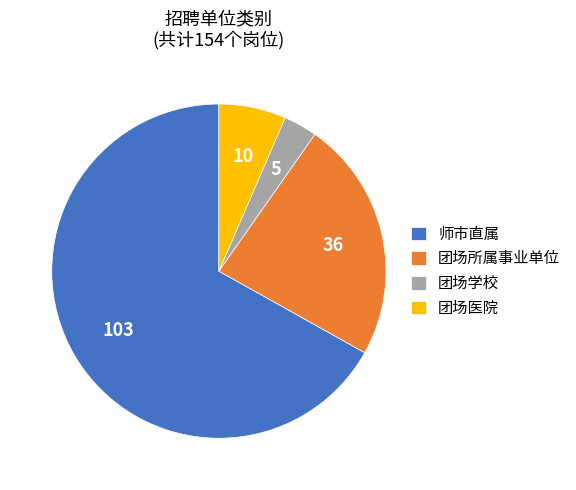

What is the ratio of the value at 团场所属事业单位 to the value at 师市直属?

0.3